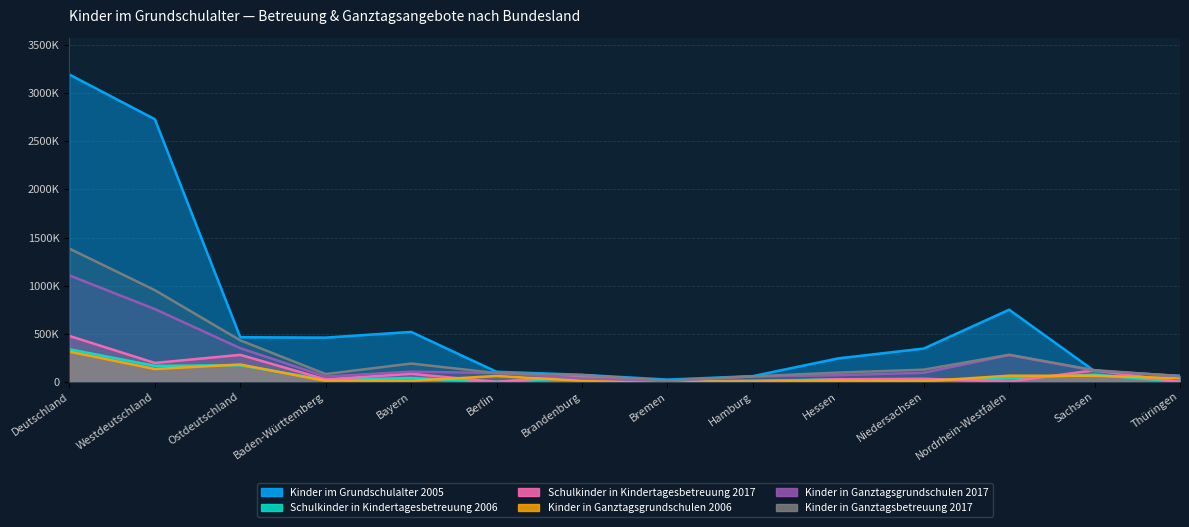

List the series in order of their peak value, highest first.

Kinder im Grundschulalter 2005, Kinder in Ganztagsbetreuung 2017, Kinder in Ganztagsgrundschulen 2017, Schulkinder in Kindertagesbetreuung 2017, Schulkinder in Kindertagesbetreuung 2006, Kinder in Ganztagsgrundschulen 2006